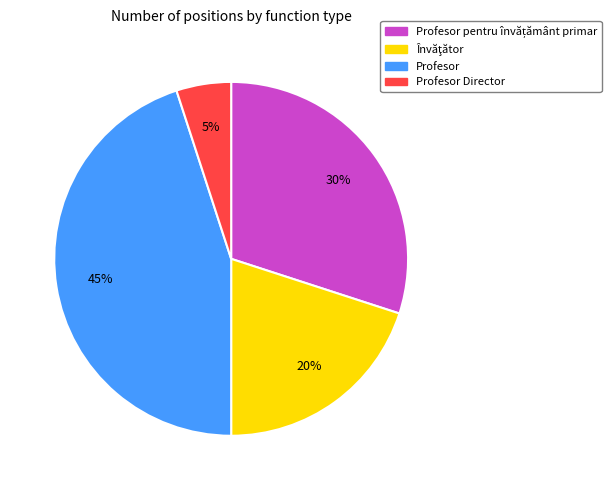

Which has a higher value, Profesor Director or Profesor?

Profesor